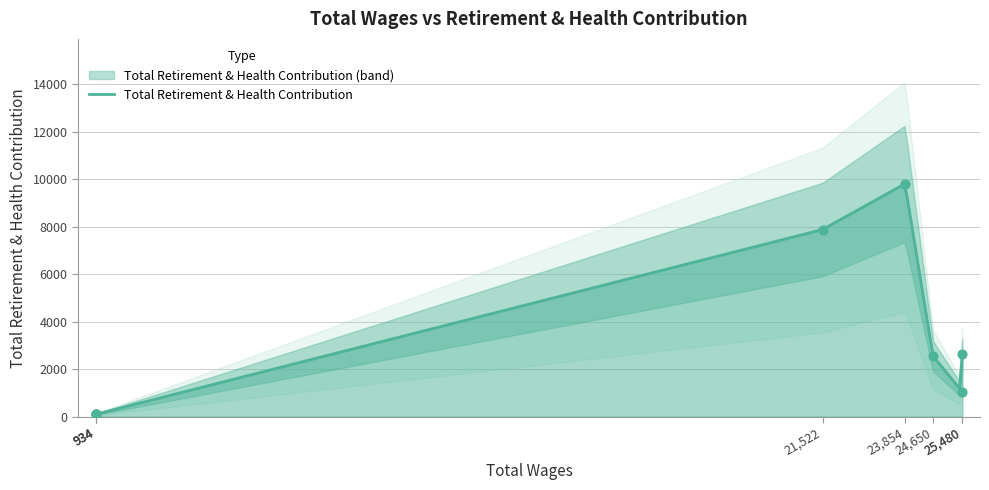

Between 25480.0 and 934.0, which is larger?

25480.0